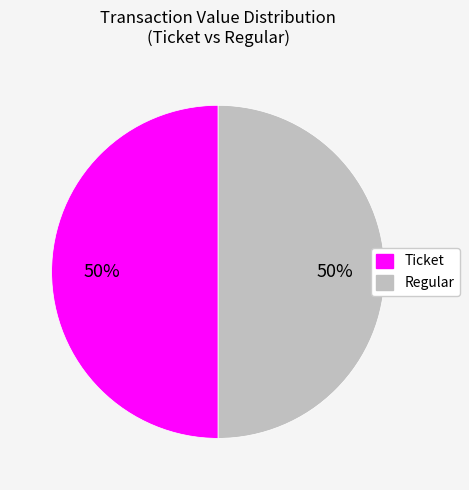

To the nearest percent, what portion does Regular represent?

50%